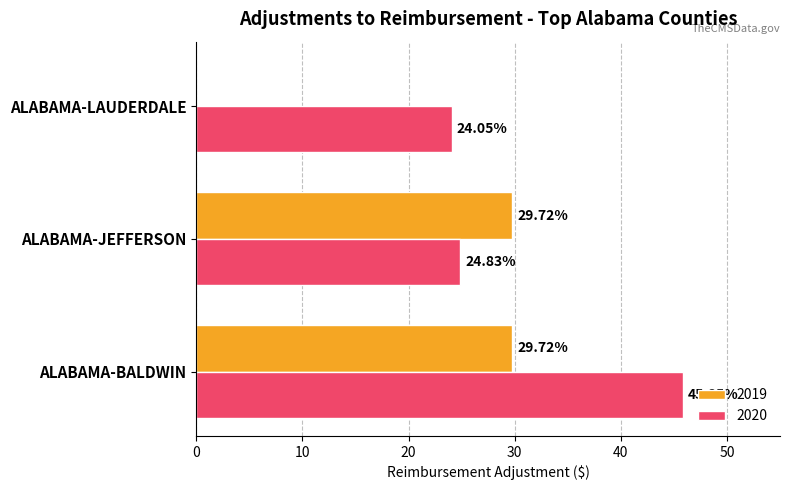

At which label does 2020 reach its peak?

ALABAMA-BALDWIN